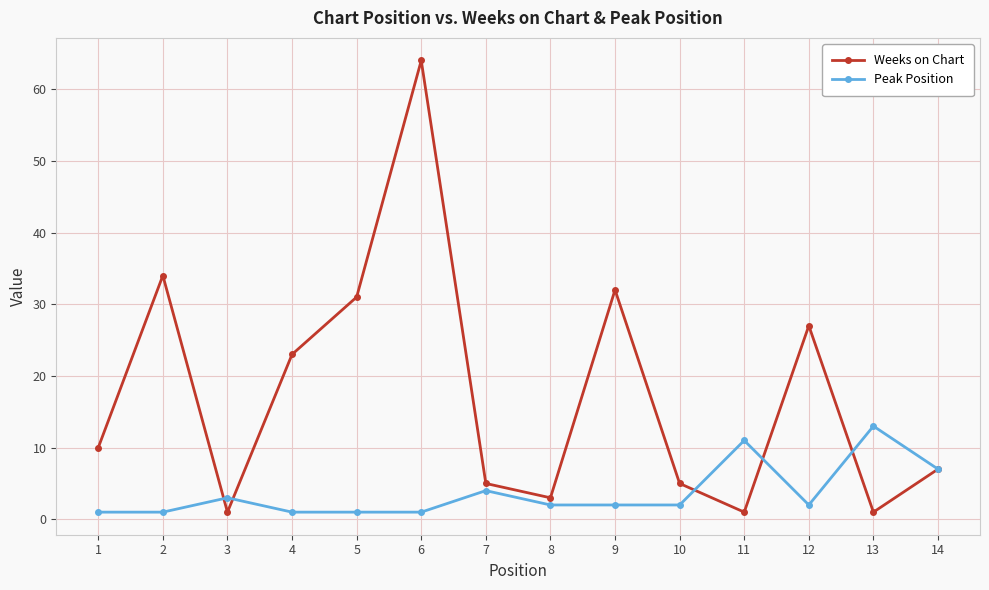

Between 2 and 11, which series saw the biggest shift?

Weeks on Chart